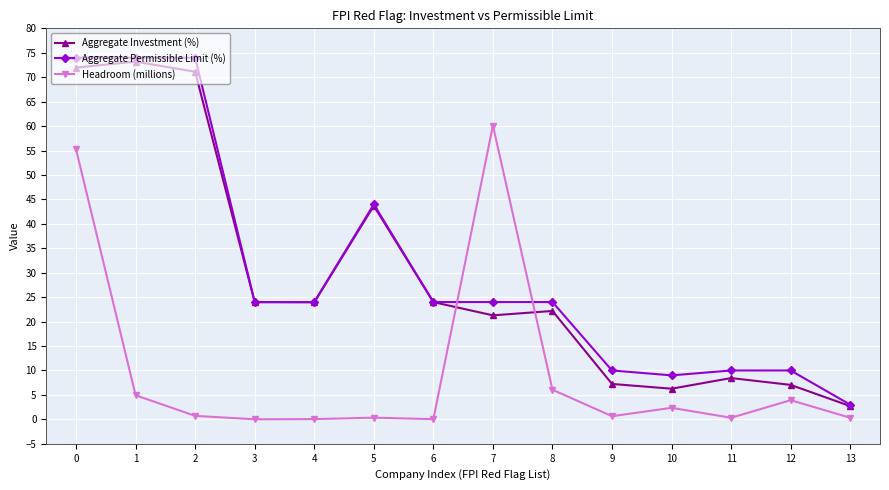

Which series changed the most between 4 and 10?

Aggregate Investment (%)